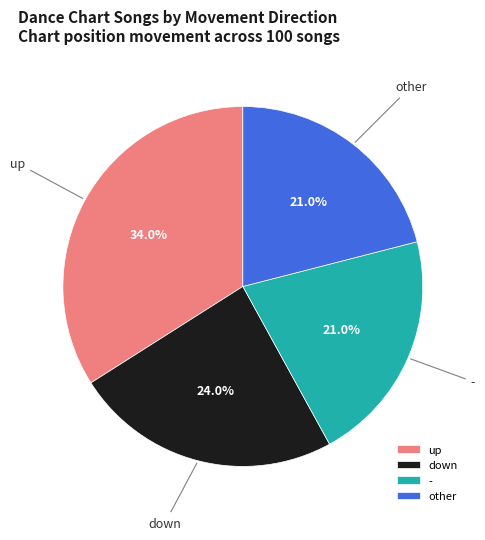

True or false: - accounts for 21% of the total.

True